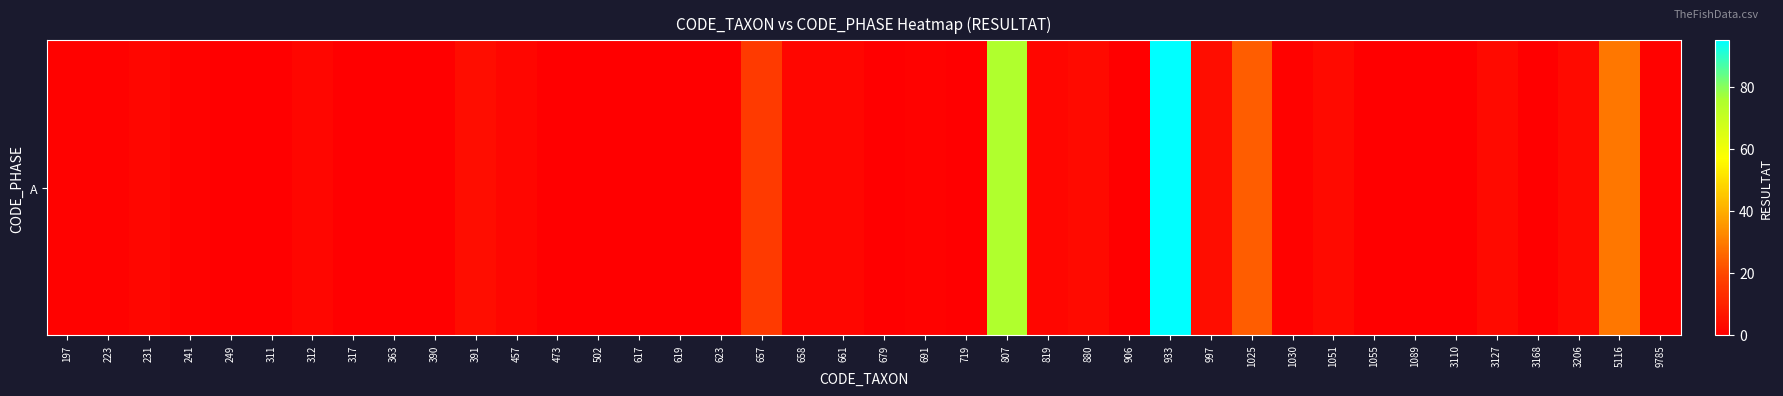

Reading left to right, transcribe all the data shown in this chart.

1	1	2	1	0	0	2	0	0	0	4	2	0	0	0	0	0	16	2	2	0	1	0	75	2	3	0	95	4	24	1	3	0	0	0	3	0	3	29	1